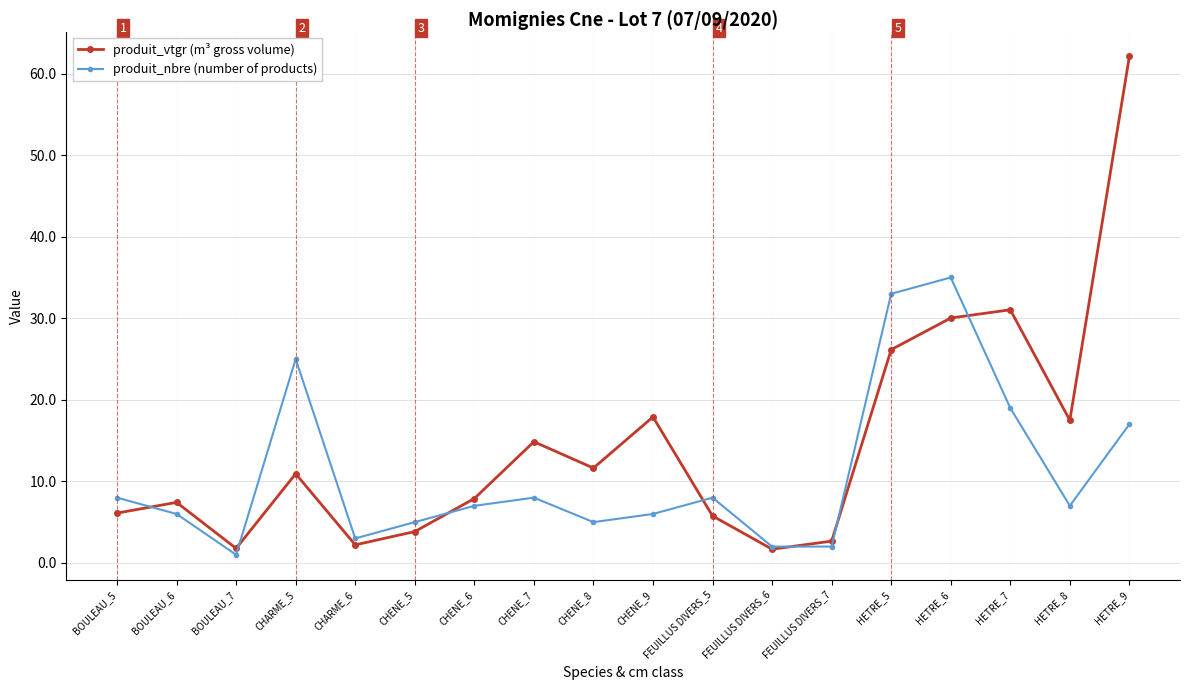

Rank the series by their average value, from lowest to highest.

produit_nbre (number of products), produit_vtgr (m³ gross volume)